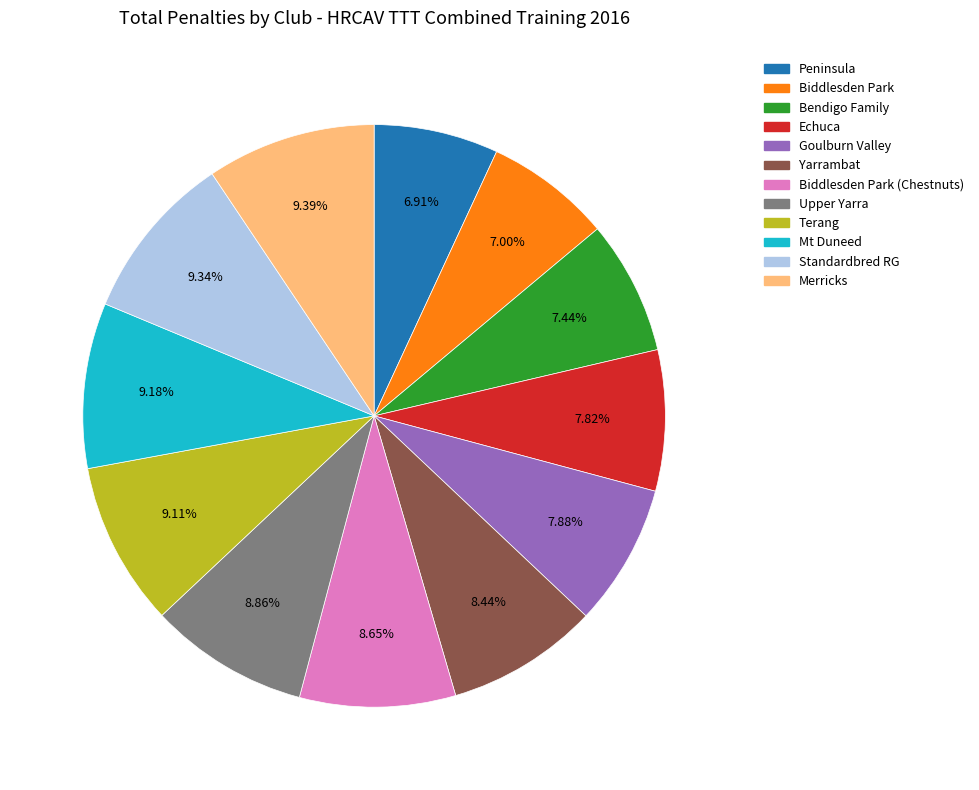

Is there a majority slice in this chart?

No